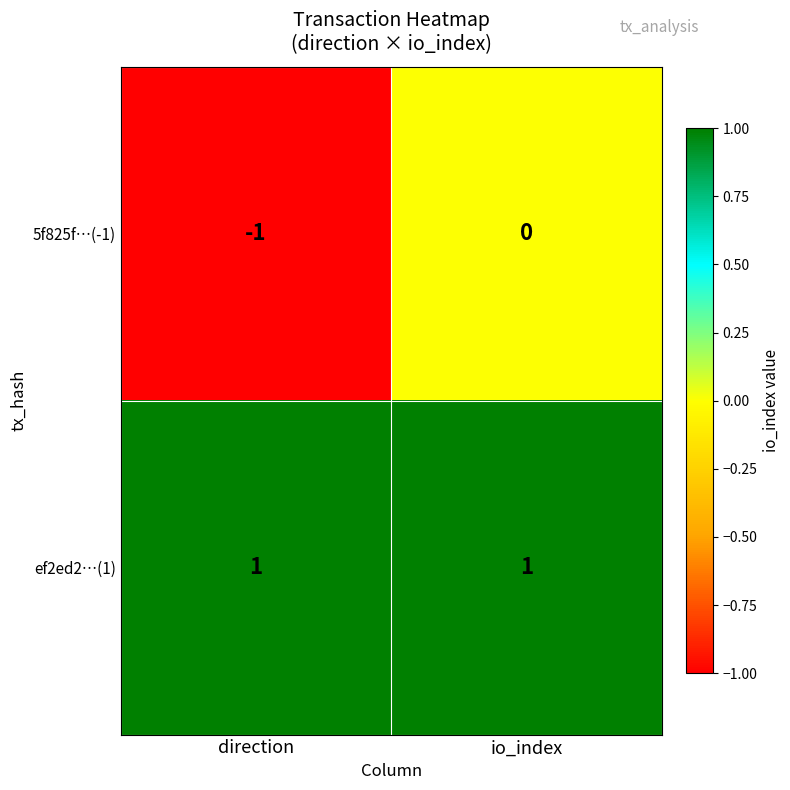

Is it true that ef2ed2…(1) equals 1 at io_index?

True